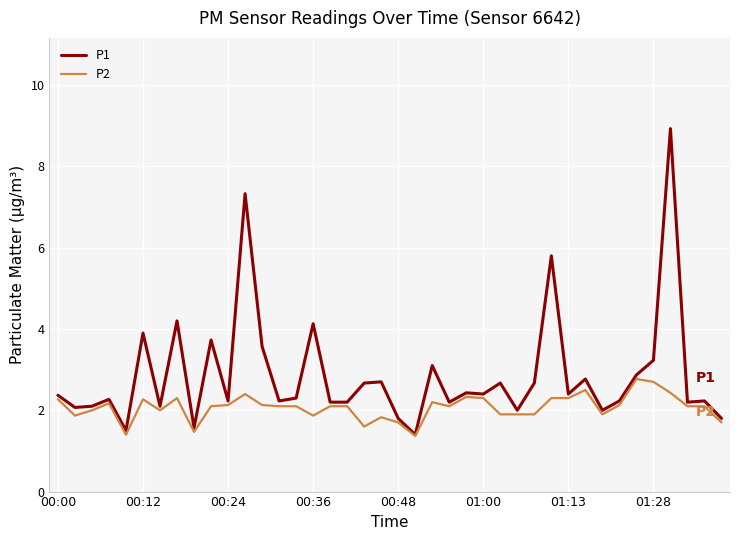

Which series has the widest spread of values?

P1